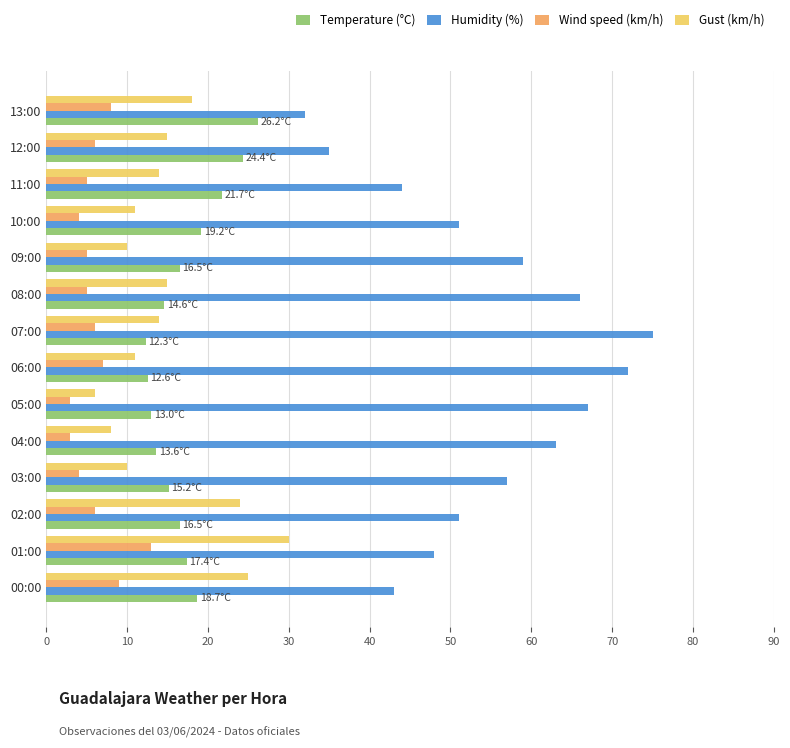

Is it true that Humidity (%) equals 51.0 at 10:00?

True